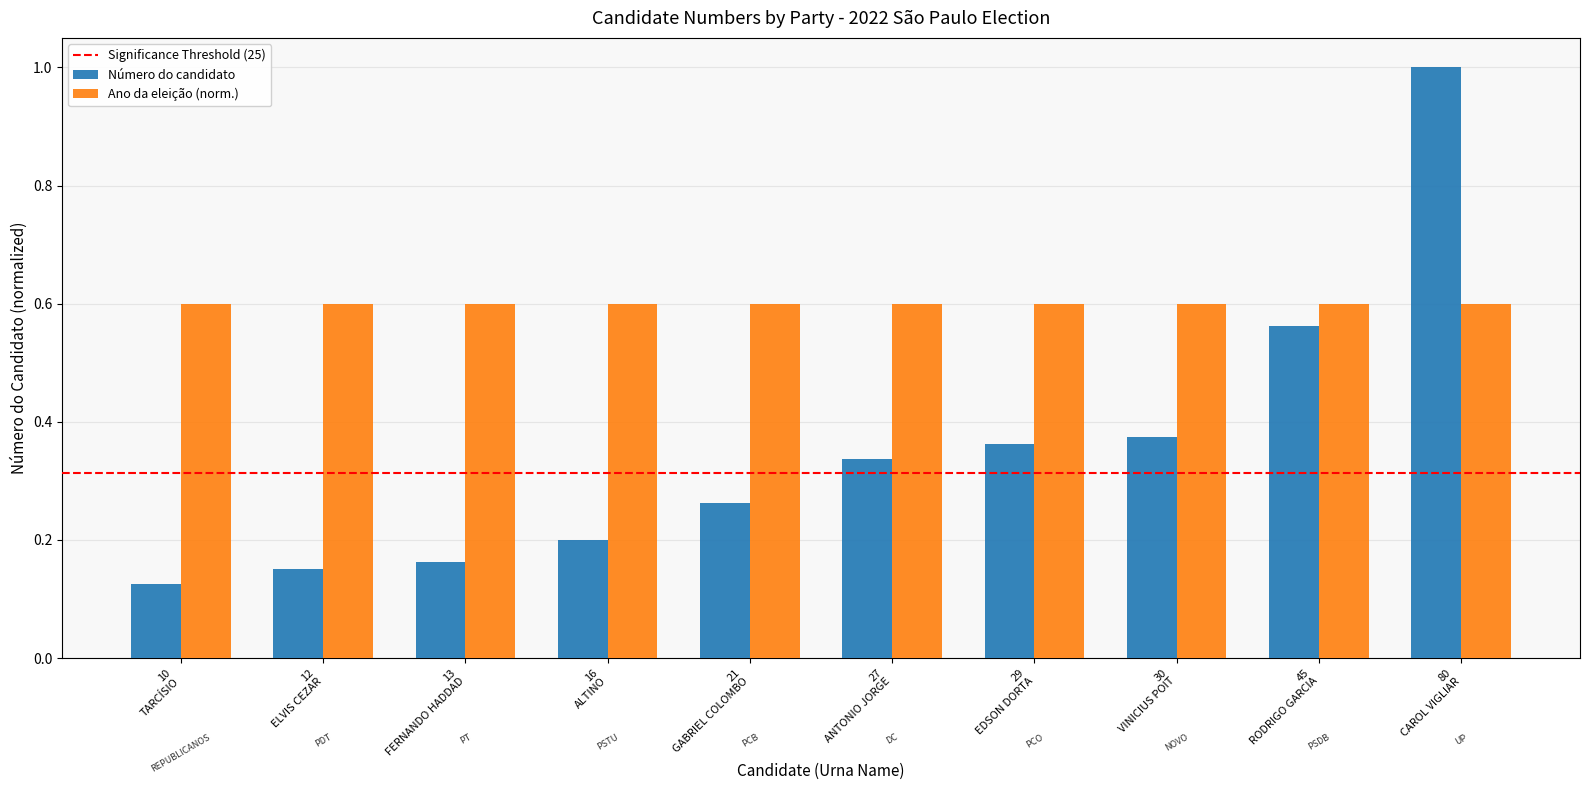

What is the sum of all Número do candidato values?

3.5